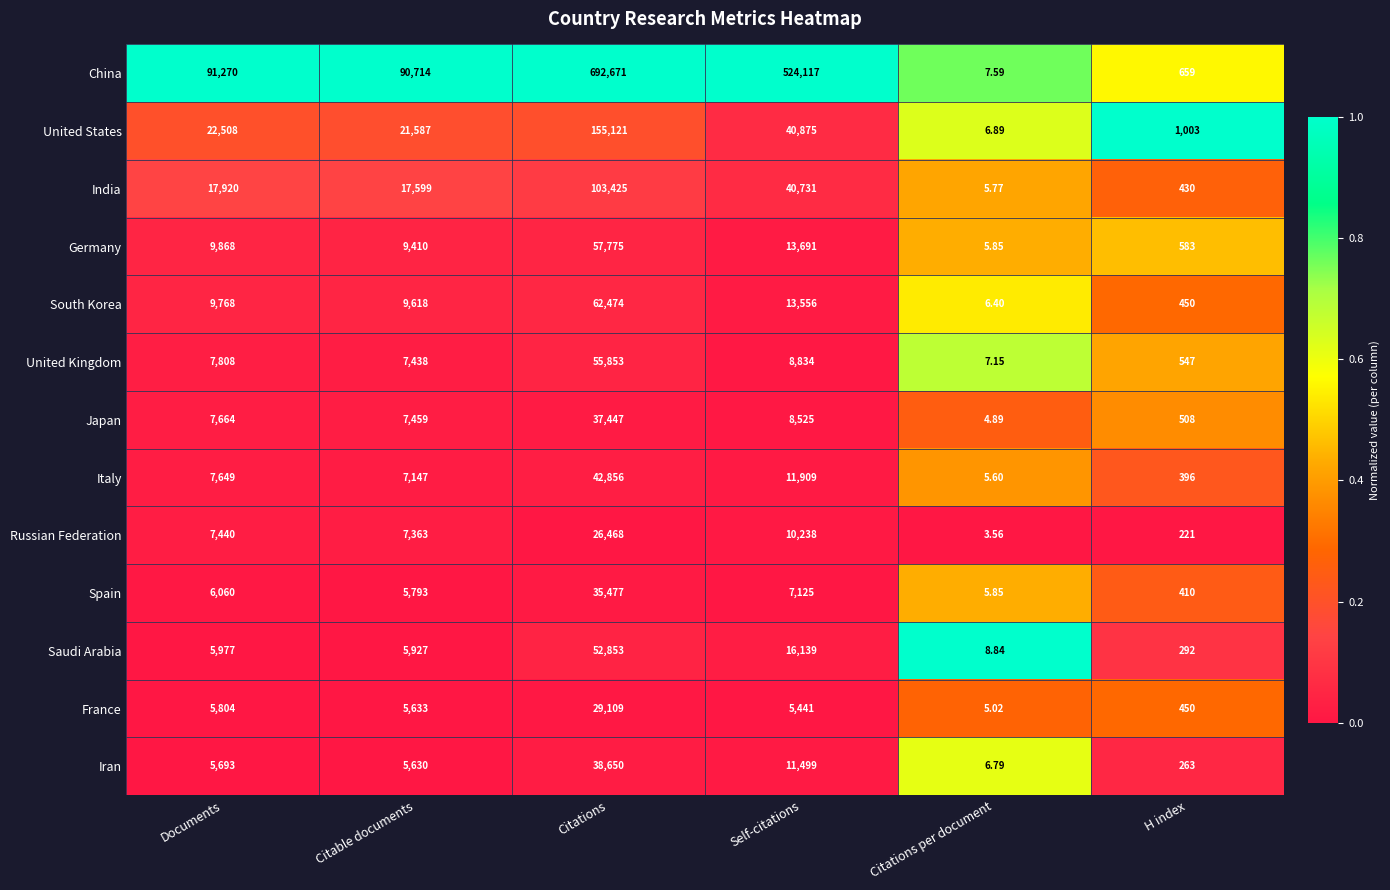

What is the difference between the highest and lowest values at Citable documents?

85084.0